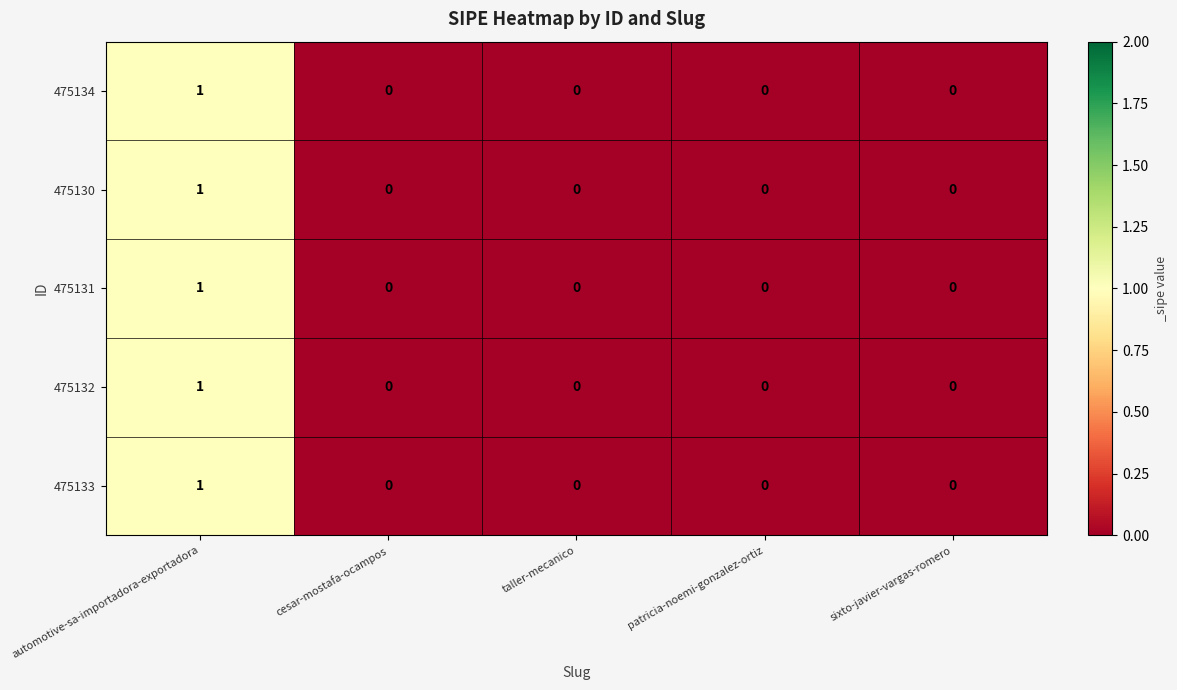

Count the 475134 values in the range 0 to 1.

5